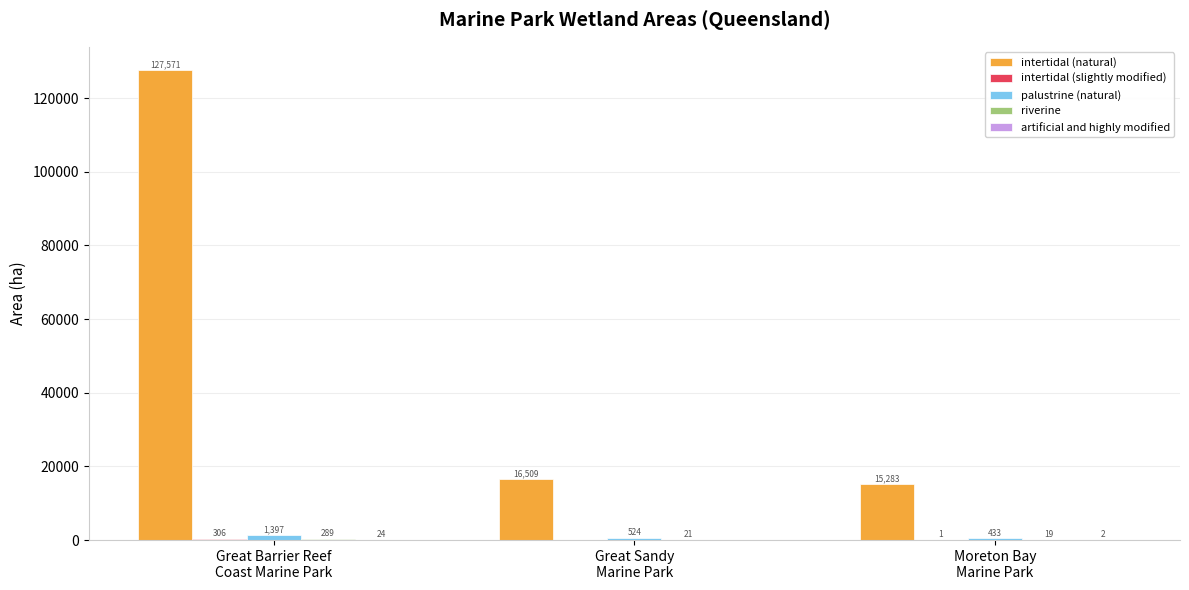

Which series has the largest total across all categories?

intertidal (natural)